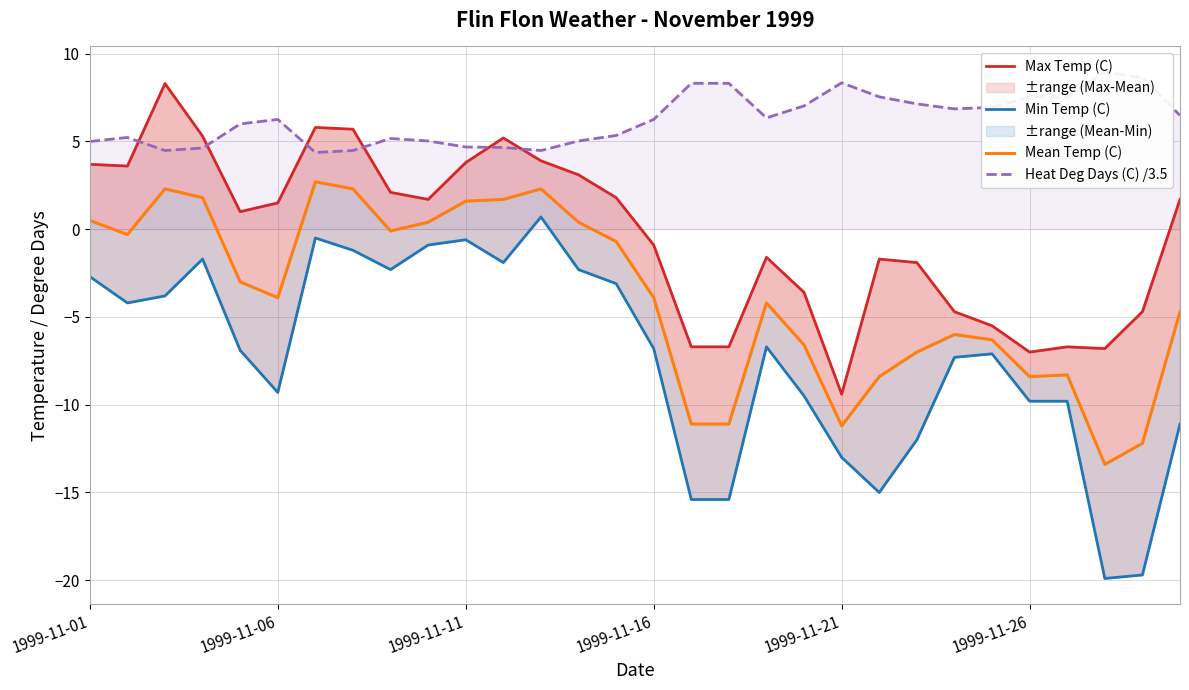

Which series has the widest spread of values?

Min Temp (C)